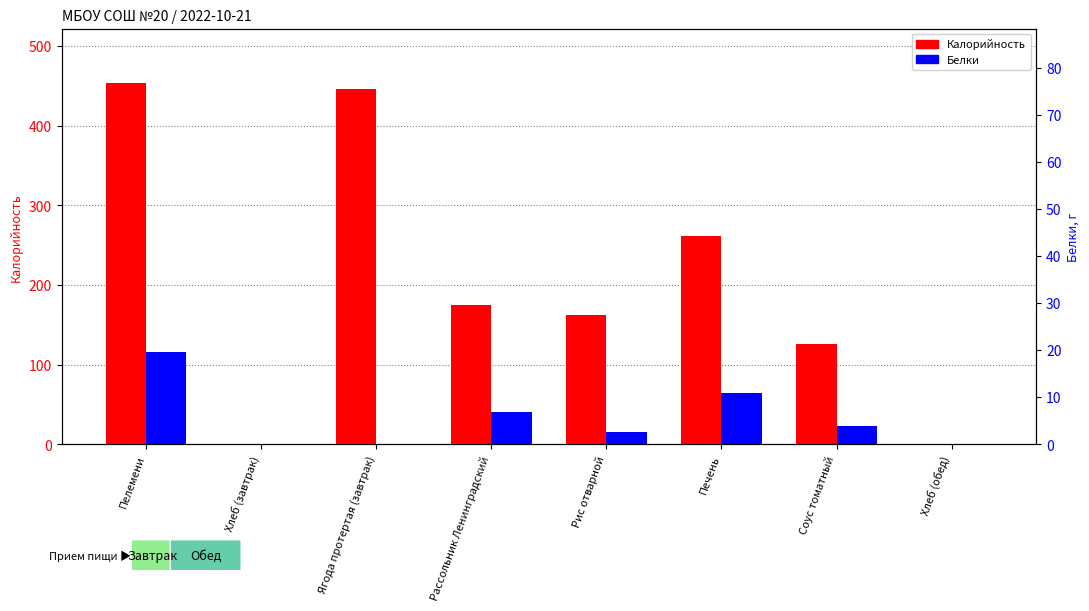

Is it true that Калорийность equals 278.0 at Пелемени?

False